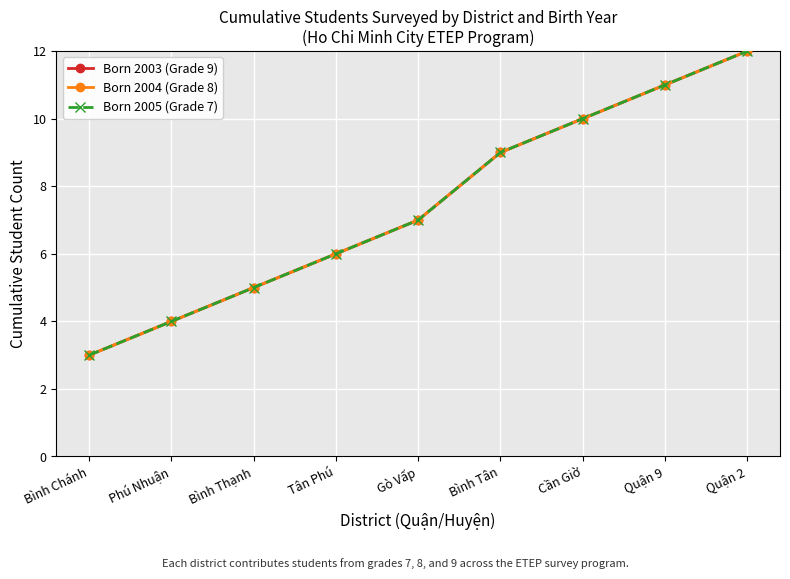

Where is Born 2005 (Grade 7) nearest to the value 7?

Gò Vấp